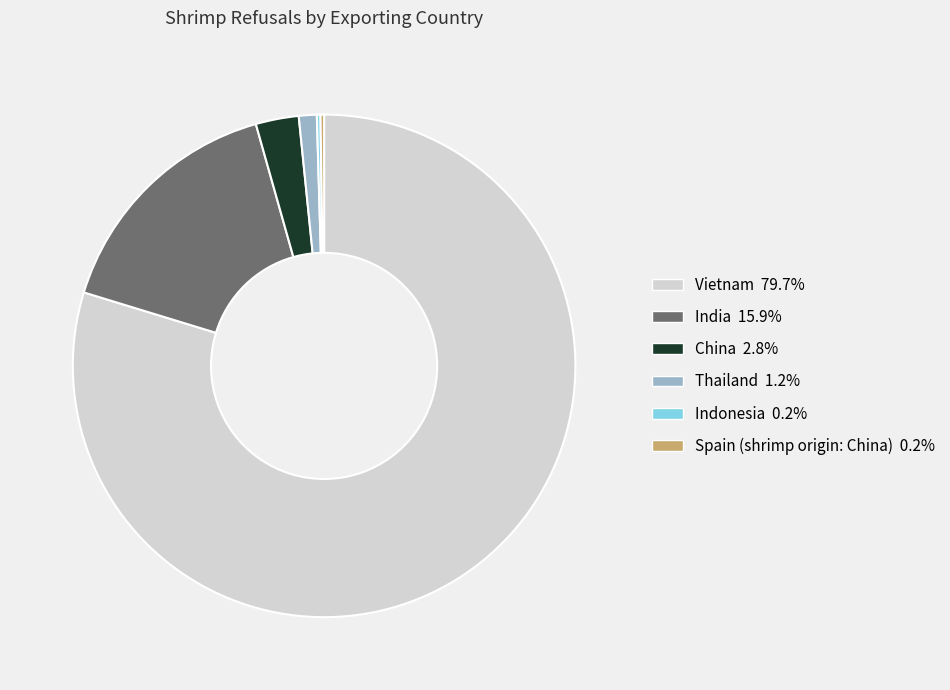

Which slice represents more than half of the pie?

Vietnam